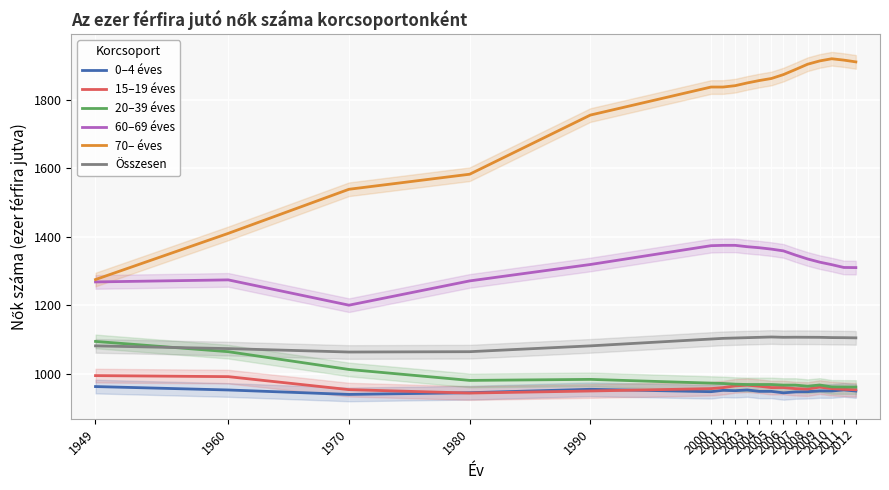

Reading right to left, transcribe all the data shown in this chart.

0–4 éves: 2012=948.9	2011=952.2	2010=949.1	2009=949.2	2008=947.1	2007=946.3	2006=943.6	2005=948.0	2004=948.0	2003=952.0	2002=950.0	2001=951.0	2000=947.0	1990=954.0	1980=944.0	1970=939.0	1960=952.0	1949=962.0
15–19 éves: 2012=952.6	2011=954.0	2010=956.1	2009=960.4	2008=954.7	2007=955.9	2006=959.1	2005=959.0	2004=963.0	2003=966.0	2002=964.0	2001=959.0	2000=956.0	1990=949.0	1980=943.0	1970=953.0	1960=991.0	1949=994.0
20–39 éves: 2012=960.5	2011=960.8	2010=961.0	2009=966.6	2008=963.0	2007=966.3	2006=966.2	2005=968.0	2004=968.0	2003=968.0	2002=969.0	2001=971.0	2000=972.0	1990=983.0	1980=980.0	1970=1012.0	1960=1064.0	1949=1094.0
60–69 éves: 2012=1309.9	2011=1310.3	2010=1318.5	2009=1325.9	2008=1335.2	2007=1346.5	2006=1358.8	2005=1364.0	2004=1368.0	2003=1371.0	2002=1375.0	2001=1375.0	2000=1374.0	1990=1319.0	1980=1271.0	1970=1200.0	1960=1274.0	1949=1268.0
70– éves: 2012=1911.5	2011=1916.8	2010=1920.7	2009=1914.3	2008=1904.7	2007=1889.4	2006=1874.4	2005=1863.0	2004=1857.0	2003=1850.0	2002=1842.0	2001=1838.0	2000=1838.0	1990=1756.0	1980=1583.0	1970=1539.0	1960=1410.0	1949=1275.0
Összesen: 2012=1104.5	2011=1105.0	2010=1105.2	2009=1106.0	2008=1106.1	2007=1106.3	2006=1106.1	2005=1107.0	2004=1106.0	2003=1105.0	2002=1104.0	2001=1103.0	2000=1101.0	1990=1081.0	1980=1064.0	1970=1063.0	1960=1073.0	1949=1081.0